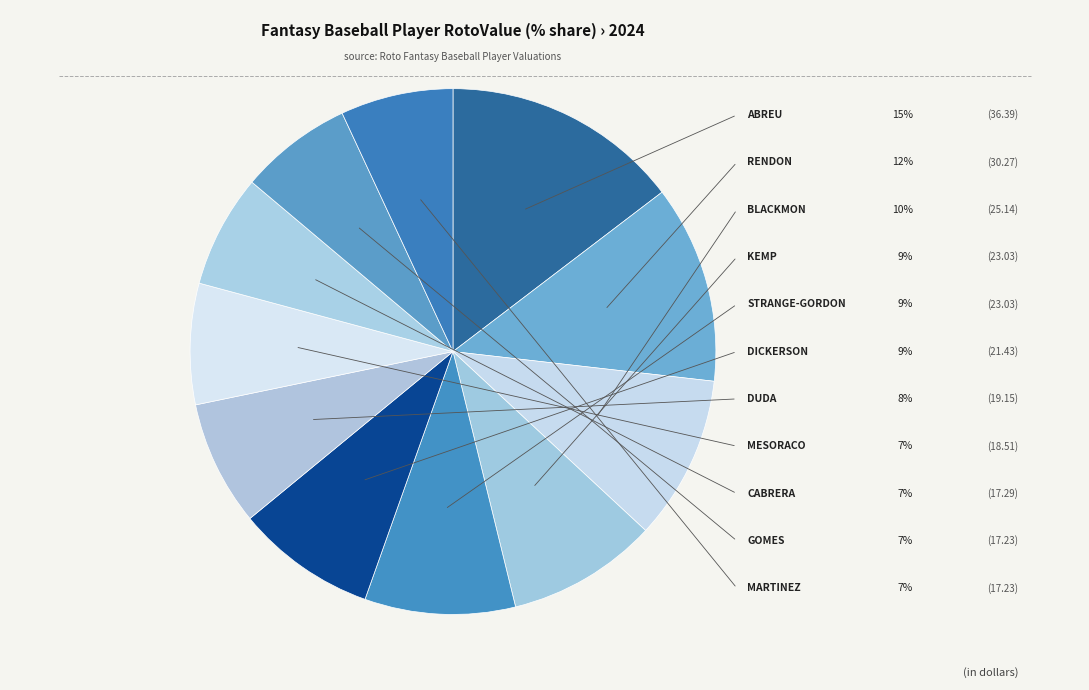

Count the number of slices in the pie.

11